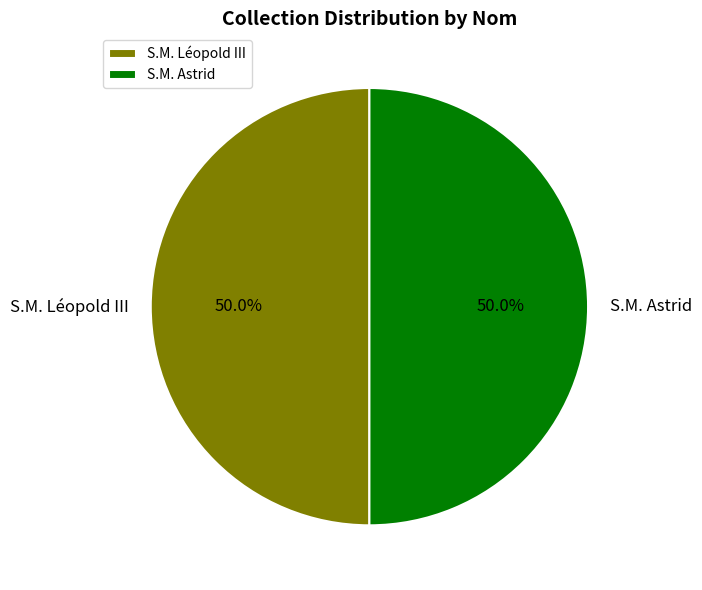

What percentage do S.M. Léopold III and S.M. Astrid together represent?

100.0%